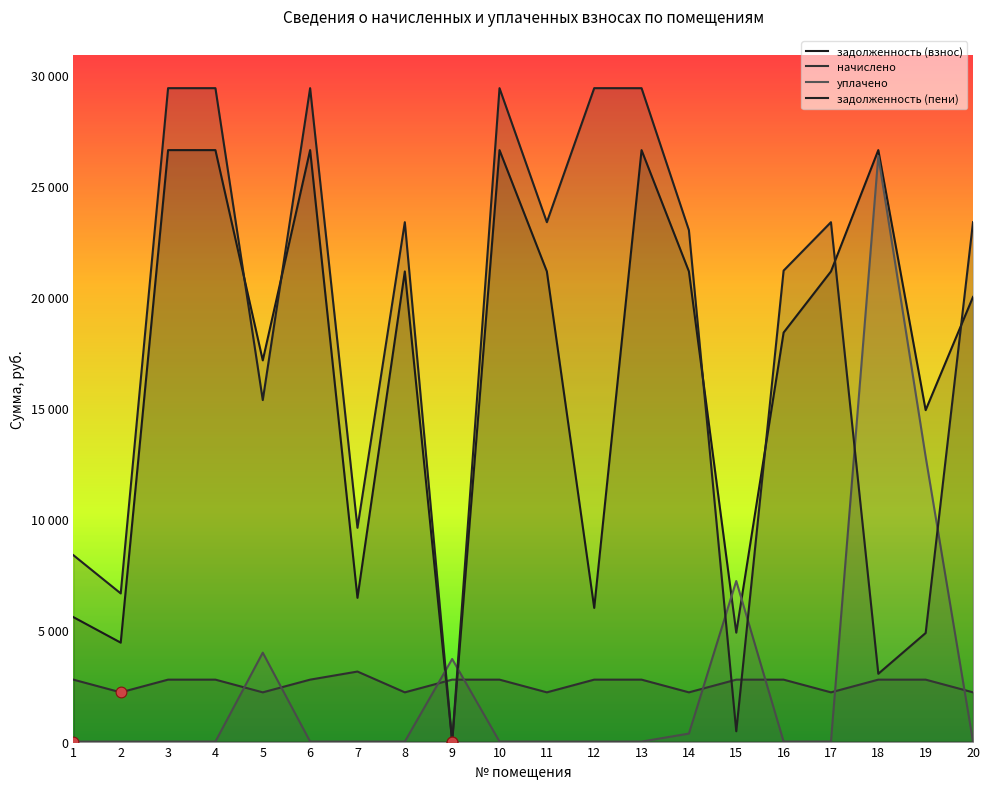

Which series reaches the maximum Y coordinate?

задолженность (пени)